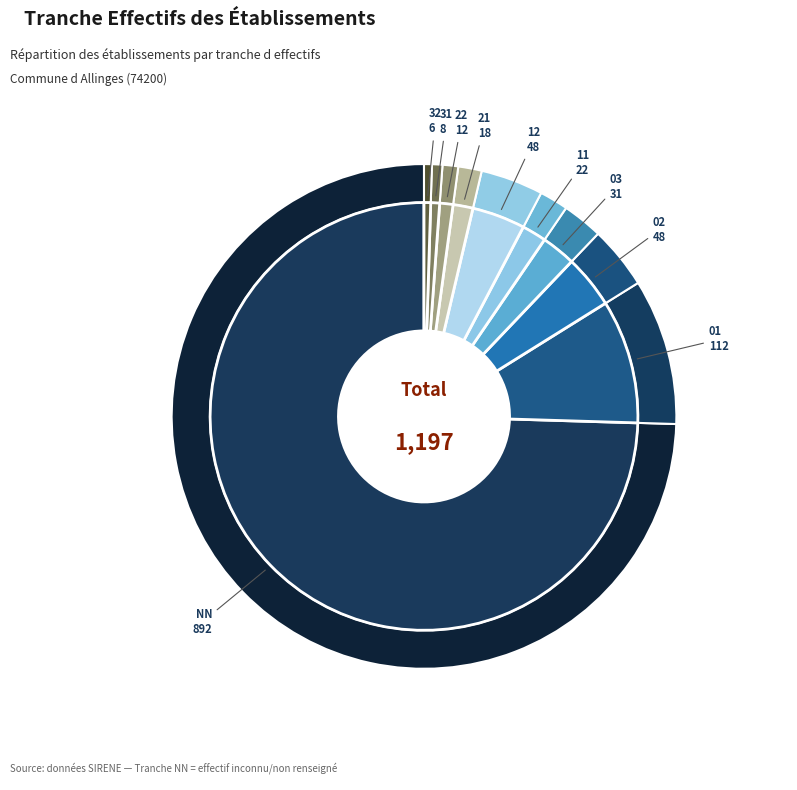

To the nearest percent, what percentage of the pie is 21?

2%